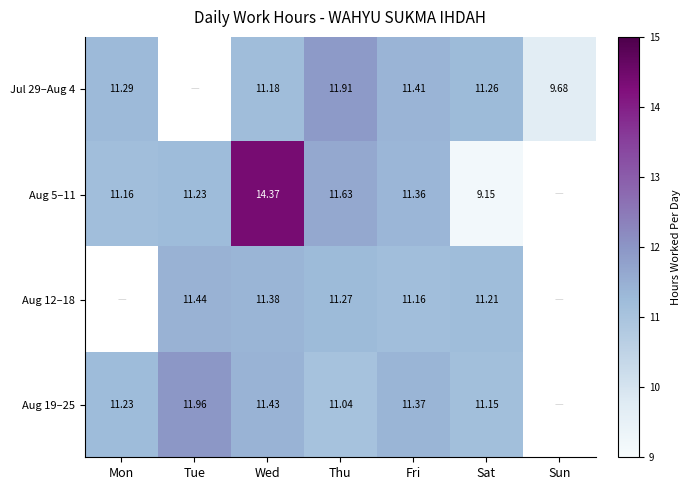

Is the value of Jul 29–Aug 4 at Sun greater than the value of Aug 19–25 at Mon?

No